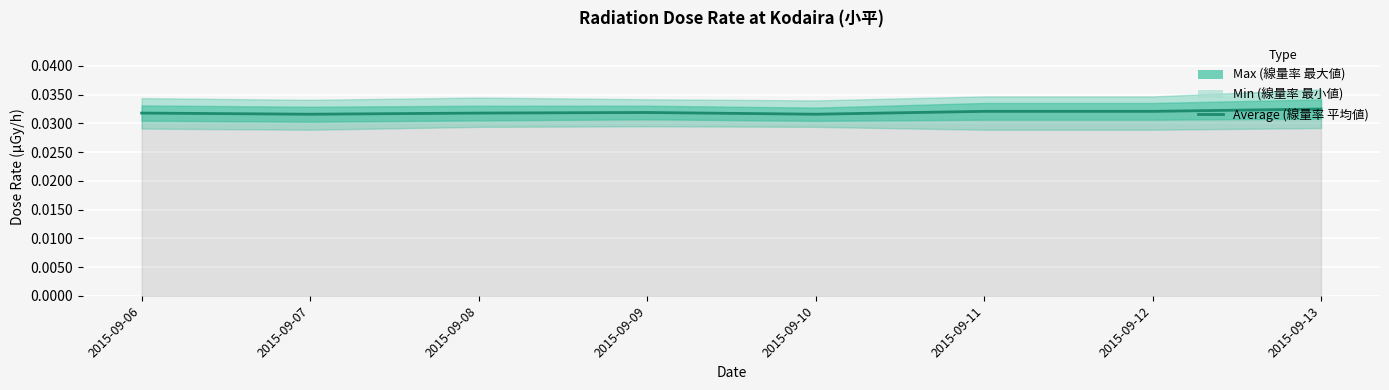

At which category does the chart reach its peak across all series?

2015-09-13